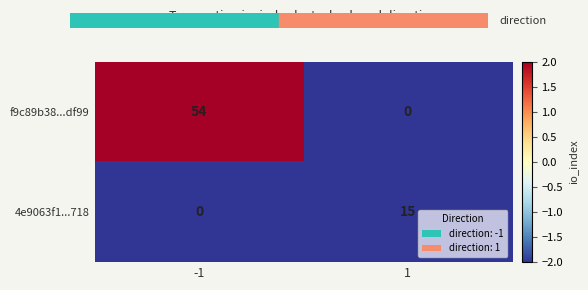

Which series has the widest spread of values?

f9c89b38...df99